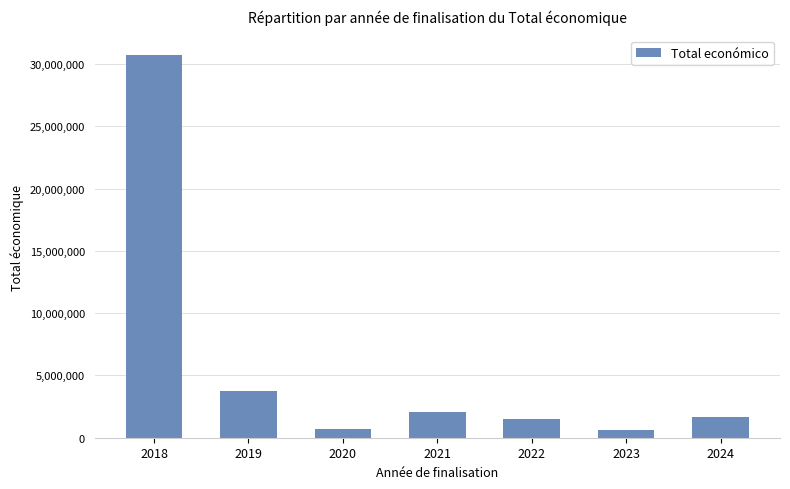

Which category has the highest value across all series?

2018